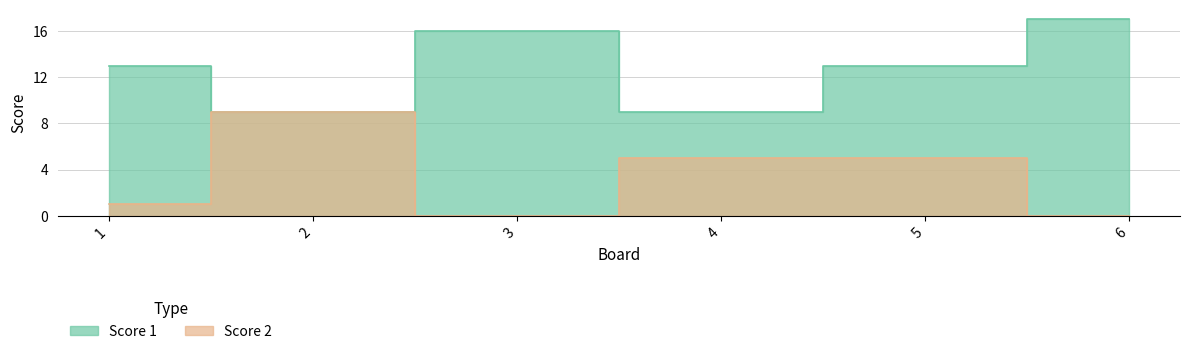

Between 2 and 6, which series saw the biggest shift?

Score 2